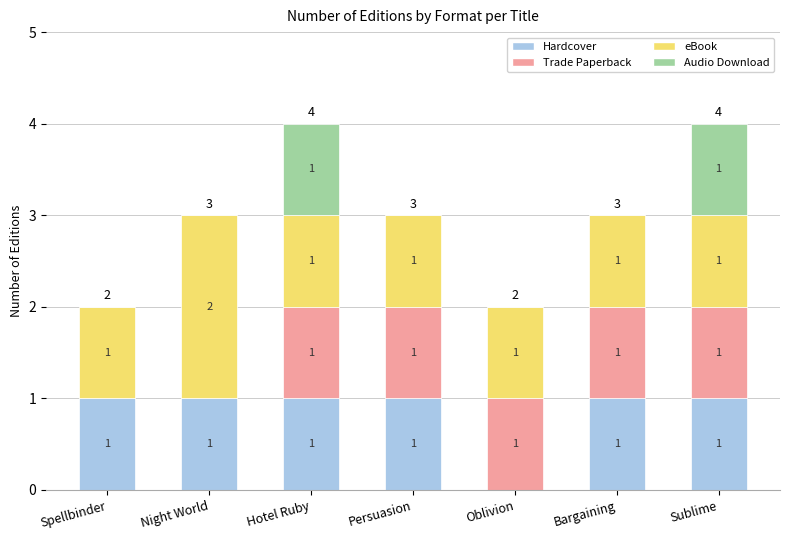

What is the total value across all series at Sublime?

4